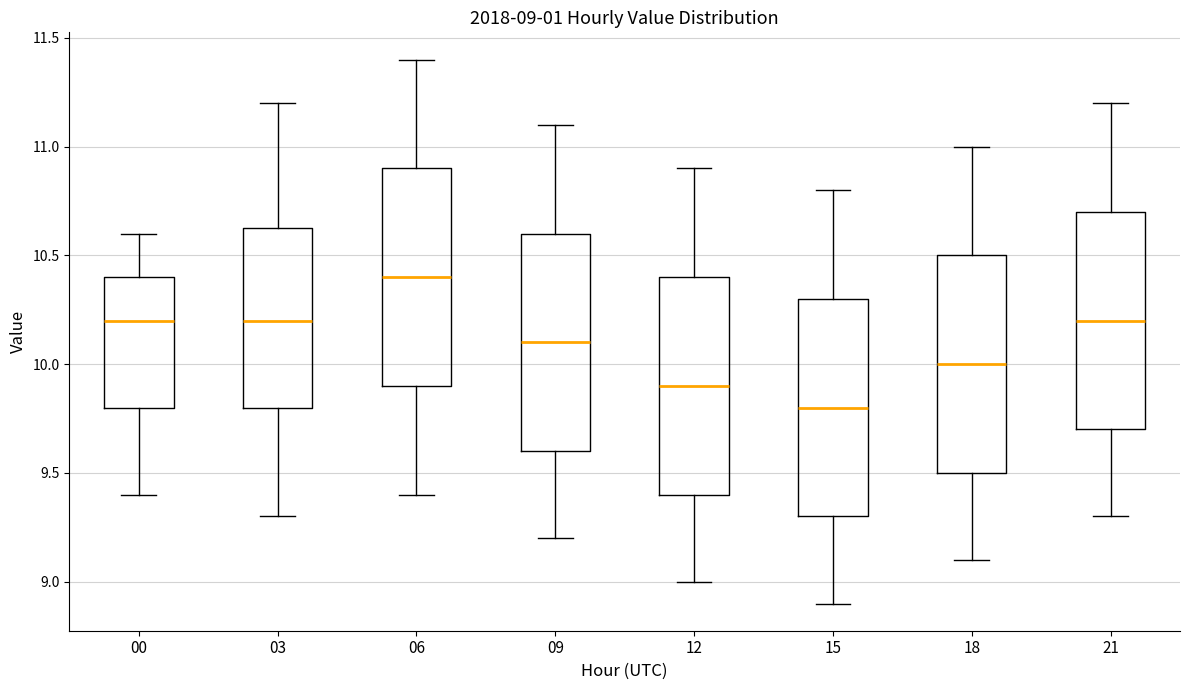

Which box has the lowest median line?

15